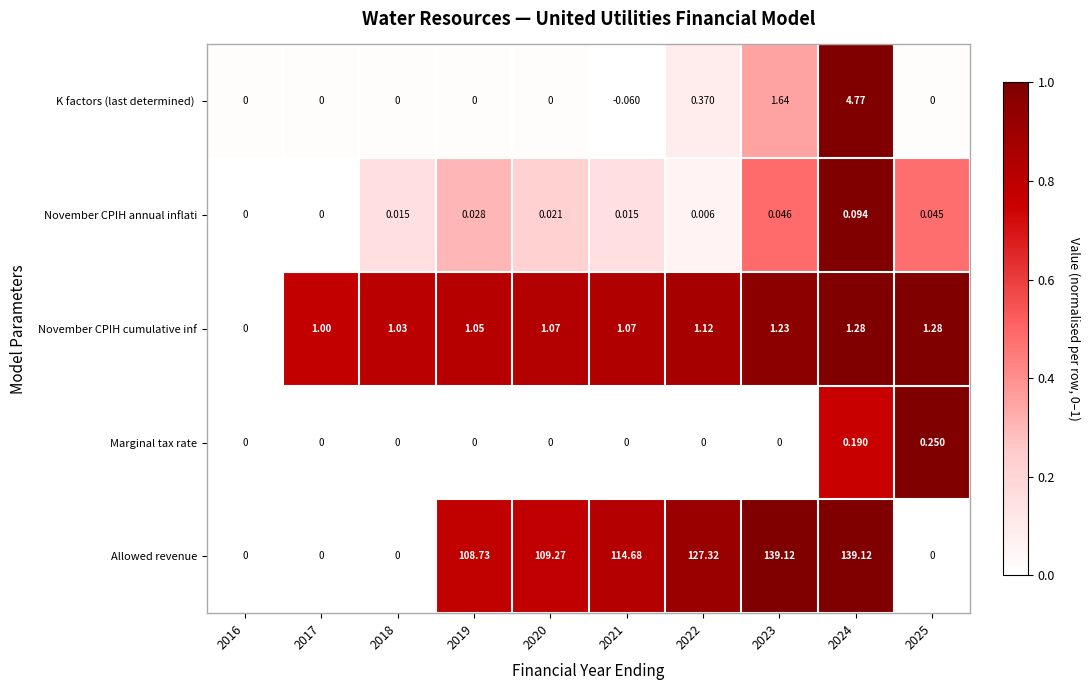

How many data points in Allowed revenue are less than 109?

5